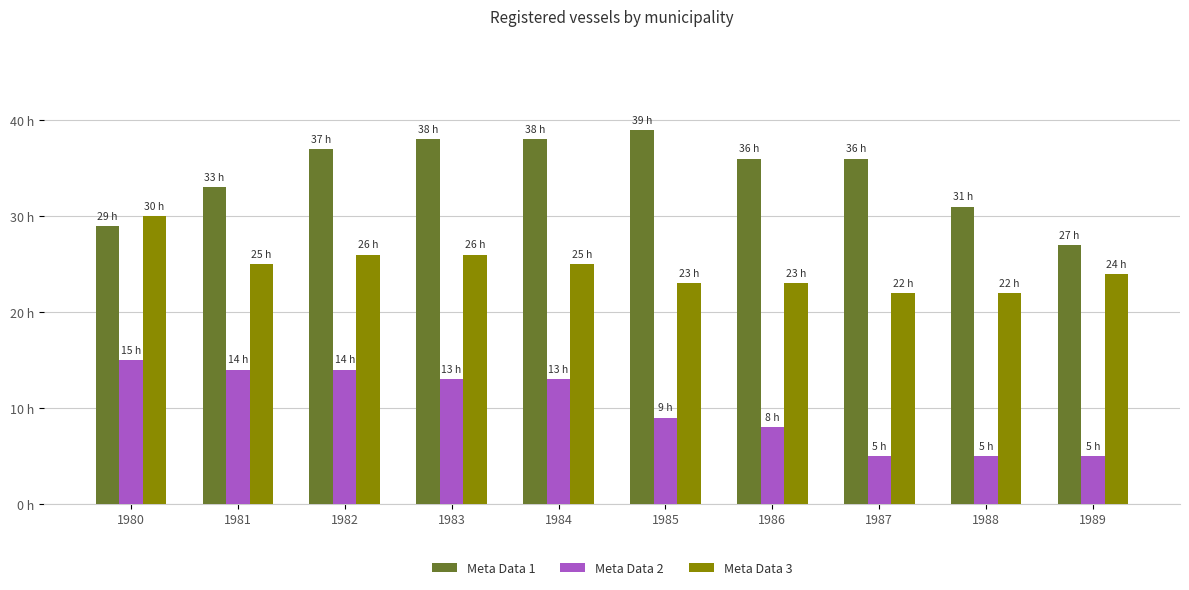

Are the bars grouped side by side (vs. stacked)?

Yes